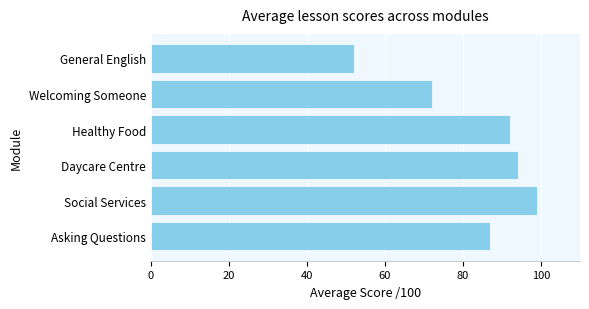

The chart shows a value of 157 at Daycare Centre. True or false?

False